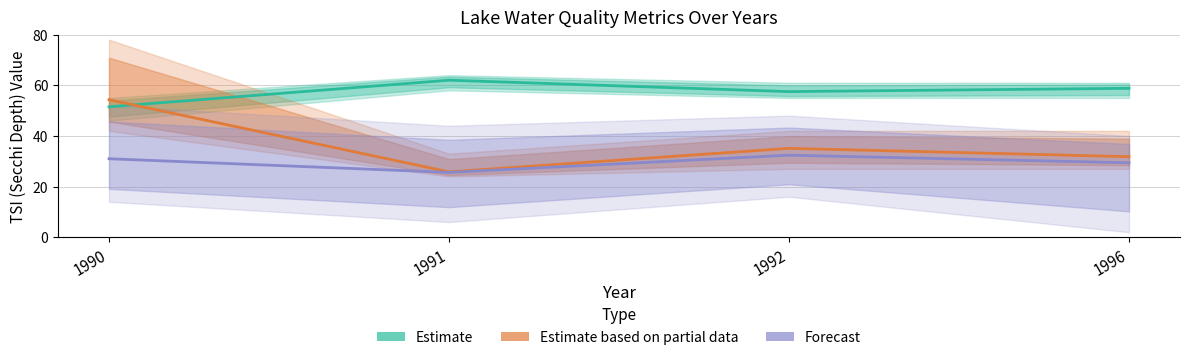

Reading right to left, list all the values displayed in this chart.

Estimate (TSI Secchi): 58.8	57.5	62.0	51.5
Estimate based on partial data (Secchi×30): 31.8	35.1	25.8	54.3
Forecast (Start Day×2): 29.4	32.4	25.6	31.0